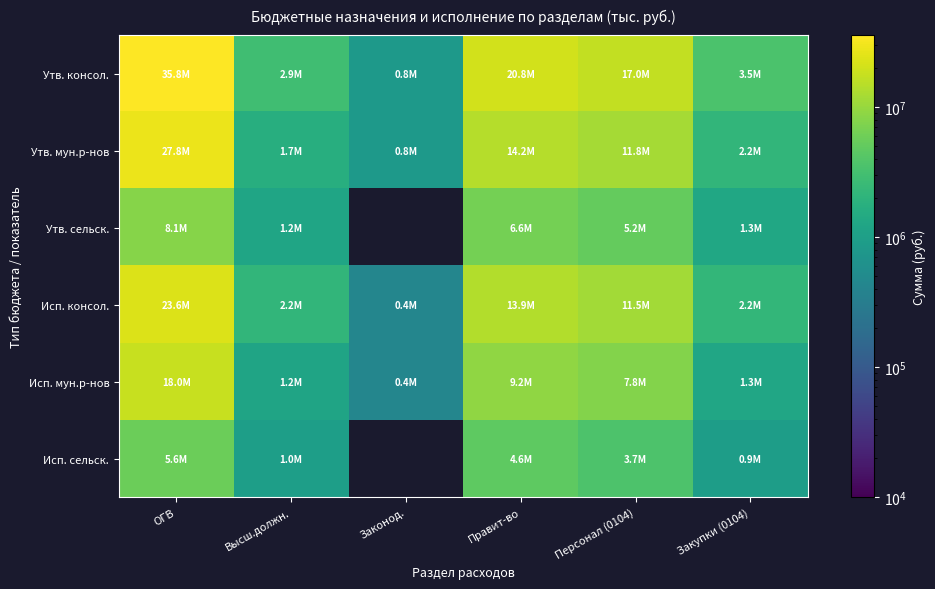

How many data points in Утв. мун.р-нов are above 11805578?

3